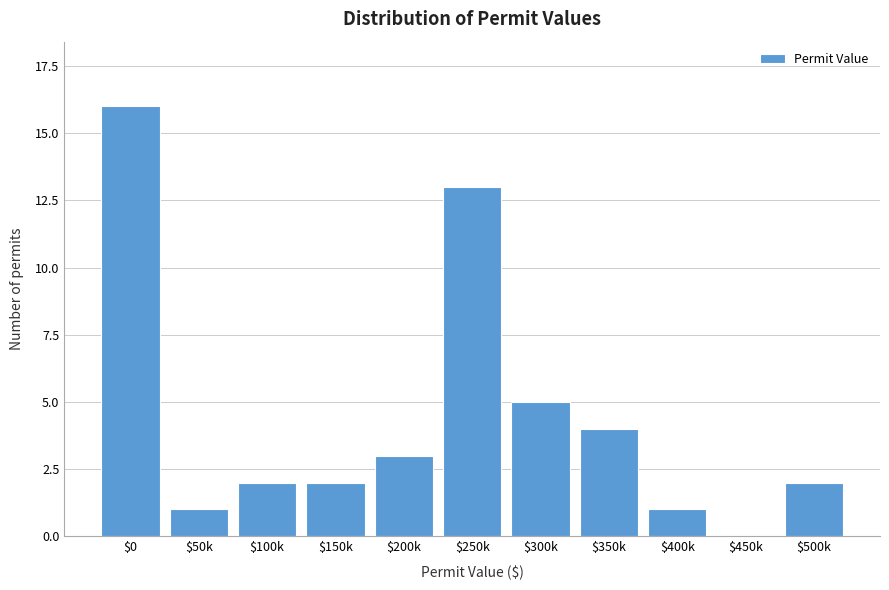

The value at $350k is 4. True or false?

True